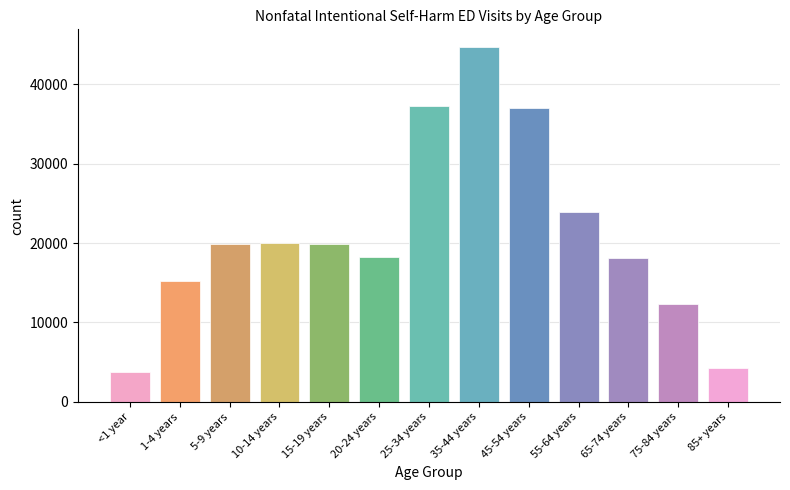

The value at 10-14 years is 4634. True or false?

False